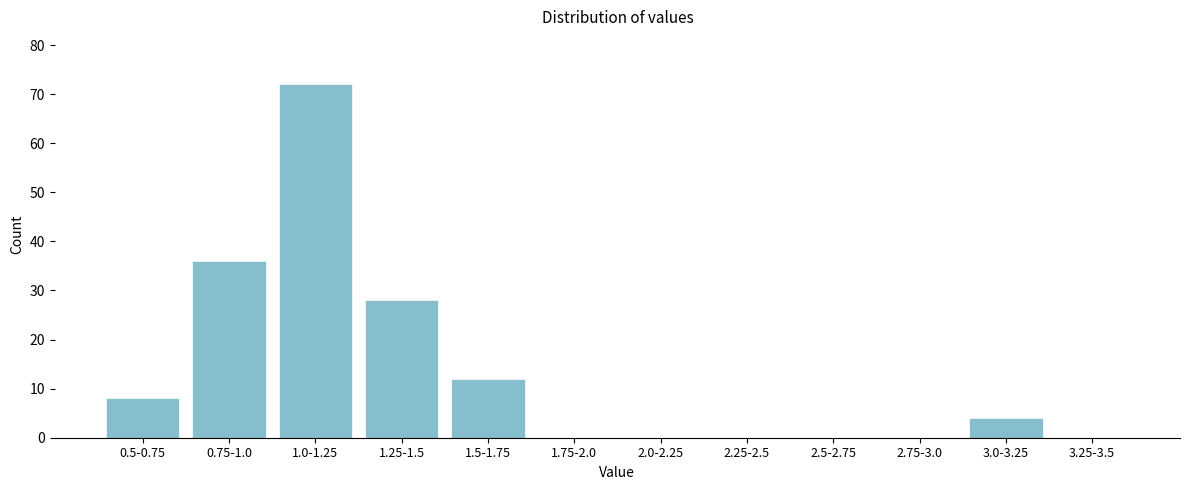

Reading left to right, extract all data points from this chart.

0.5-0.75=8	0.75-1.0=36	1.0-1.25=72	1.25-1.5=28	1.5-1.75=12	1.75-2.0=0	2.0-2.25=0	2.25-2.5=0	2.5-2.75=0	2.75-3.0=0	3.0-3.25=4	3.25-3.5=0